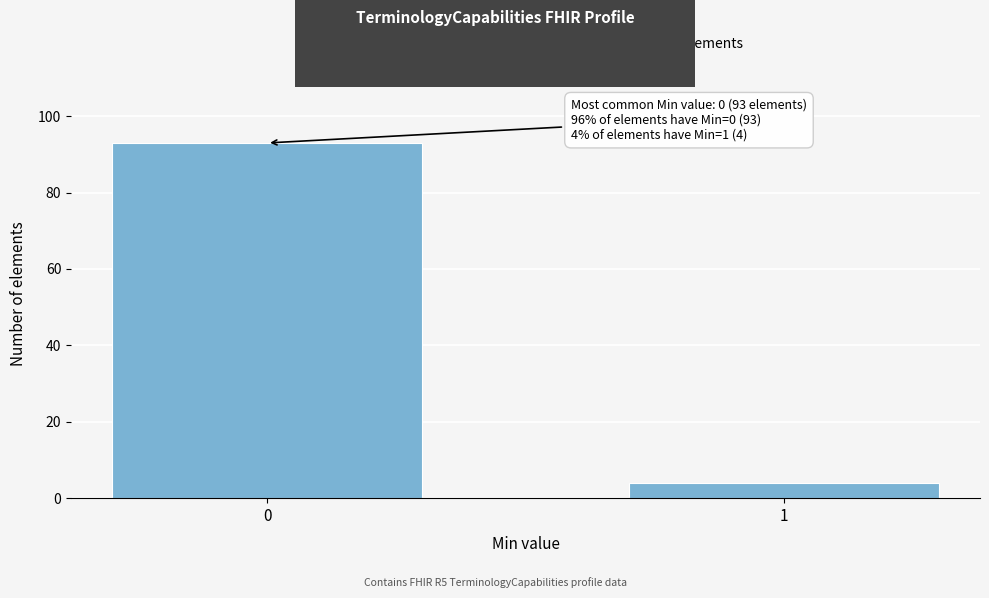

Reading left to right, list all the values displayed in this chart.

0=93	1=4